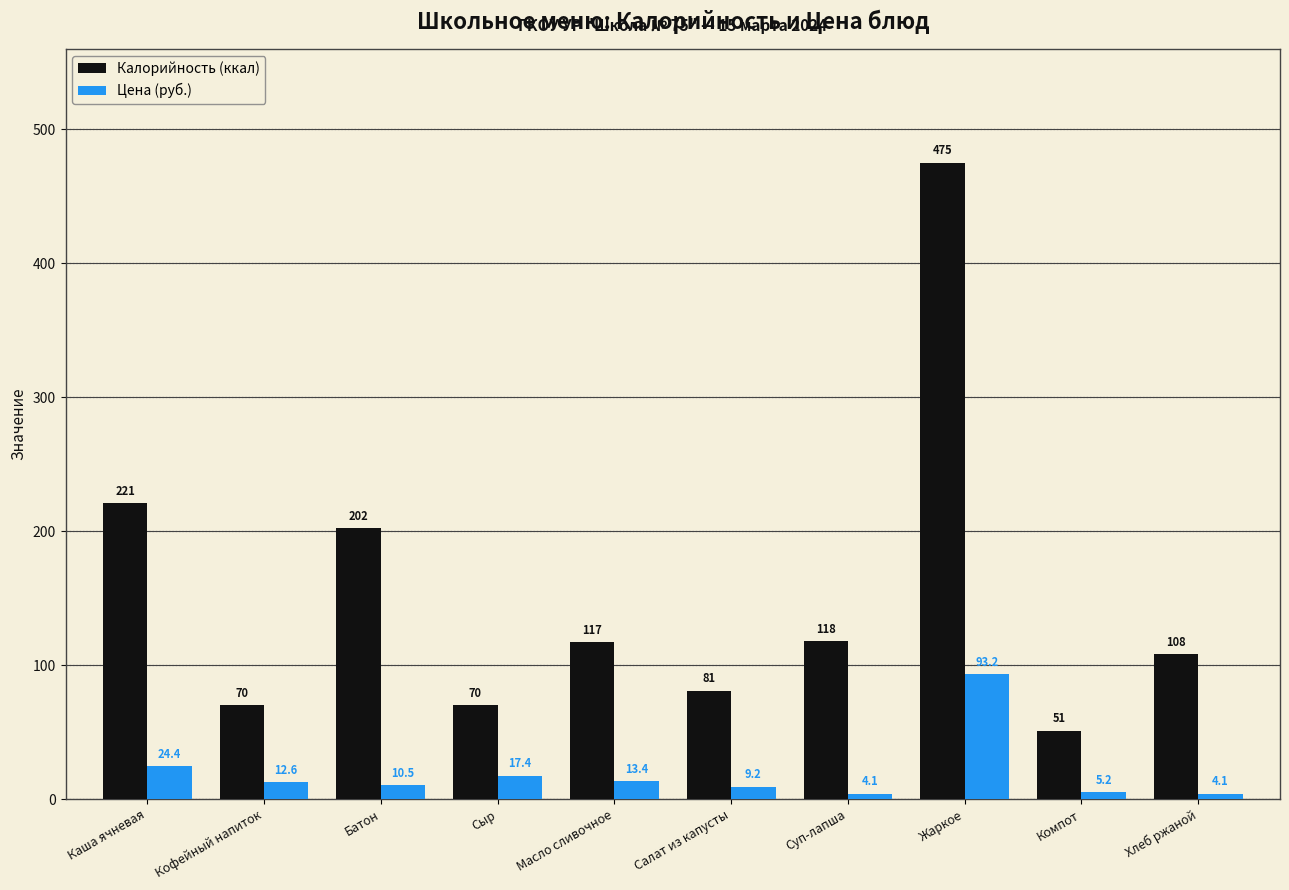

List the series in order of their overall mean, highest first.

Калорийность (ккал), Цена (руб.)